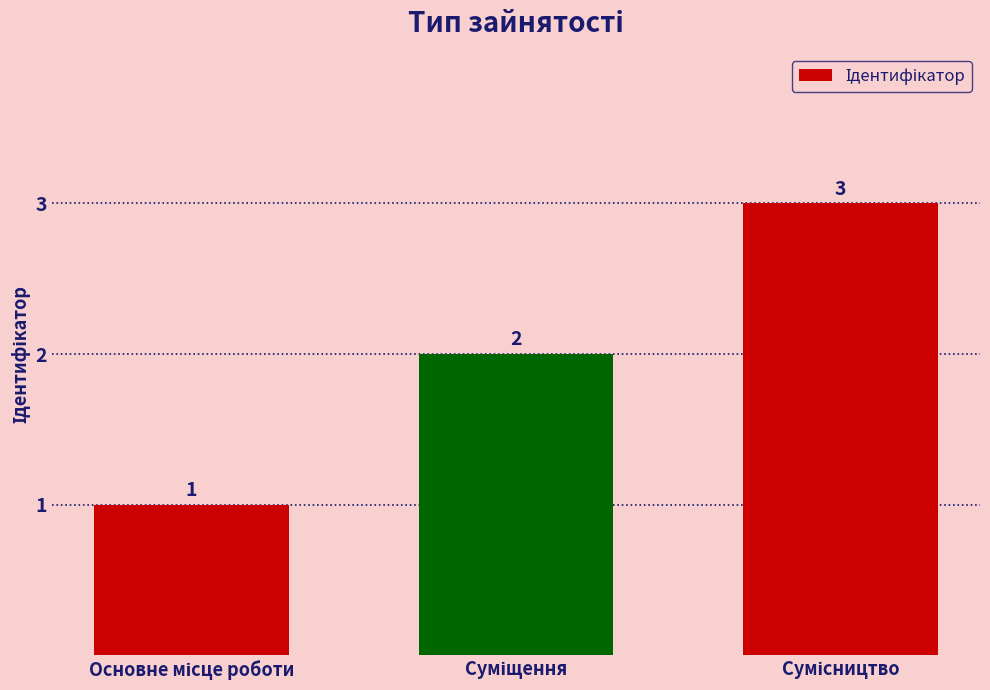

What is the greatest value displayed?

3